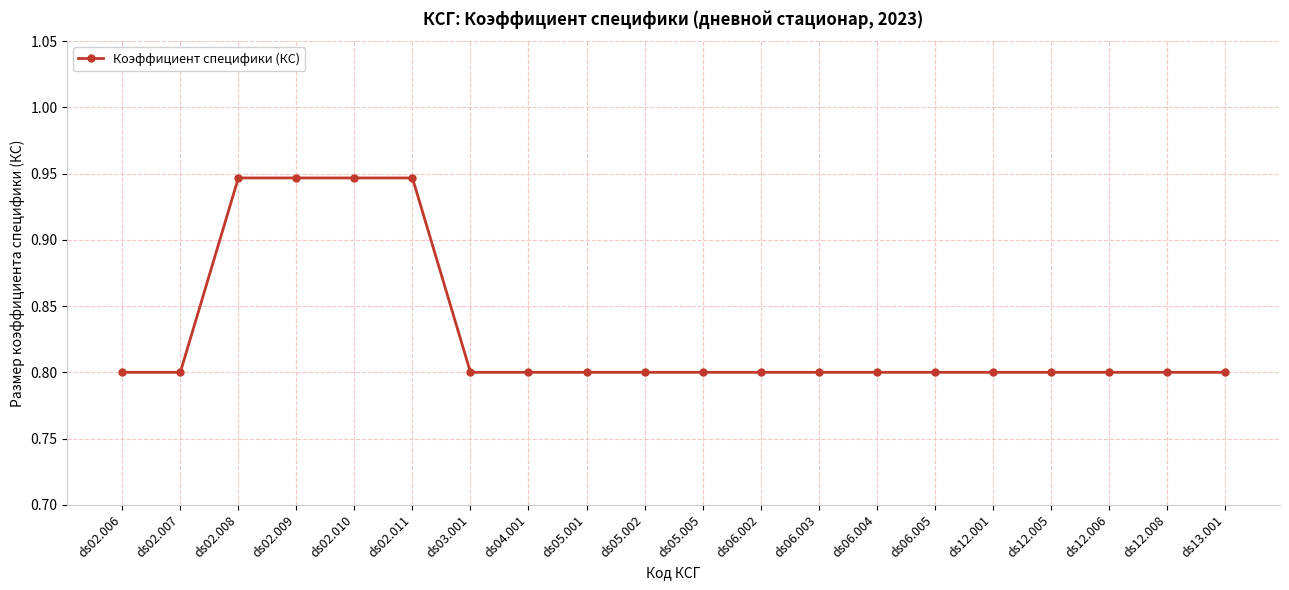

Is it true that the value at ds13.001 is 1.1?

False